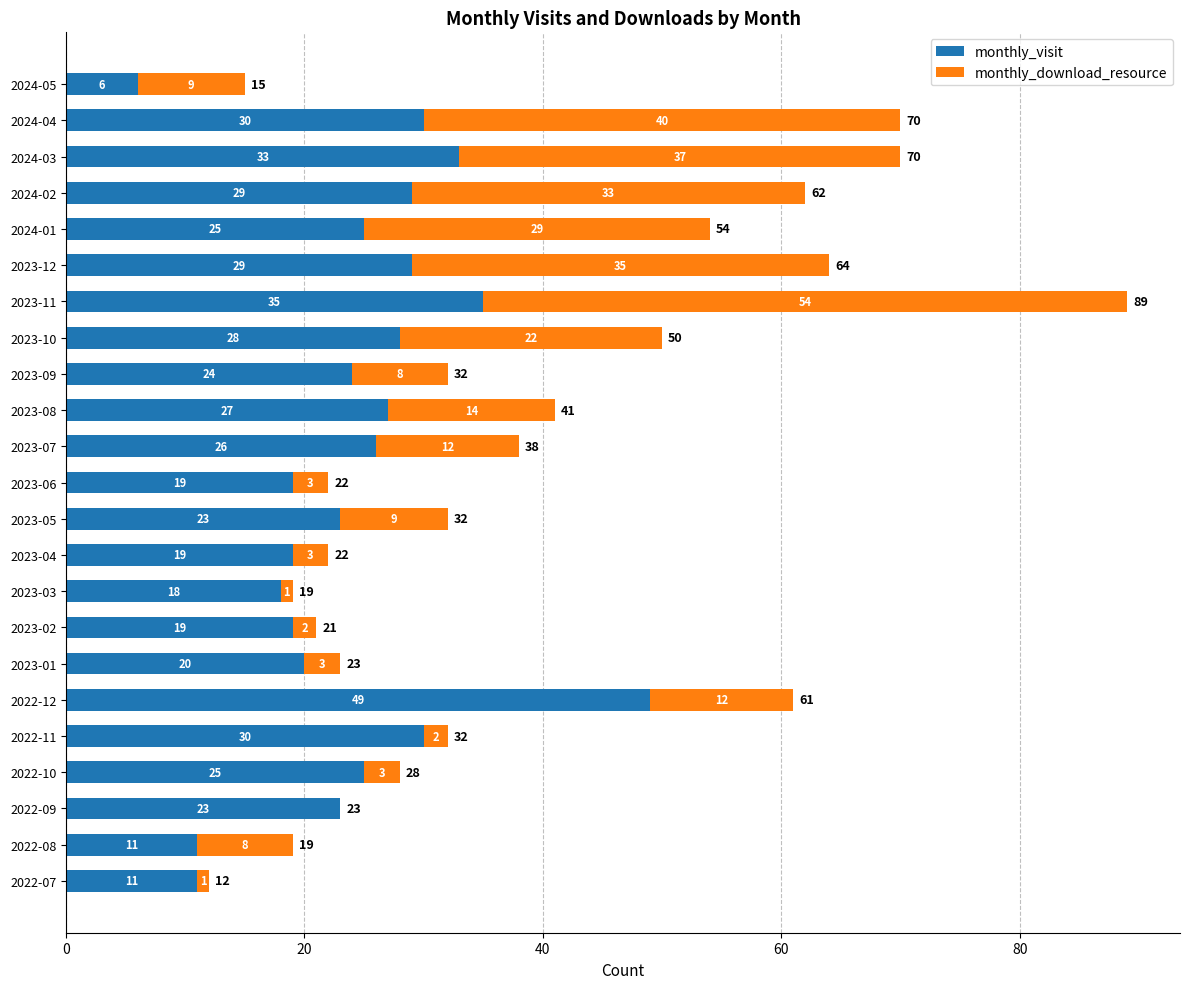

At which label does monthly_visit reach its peak?

2022-12